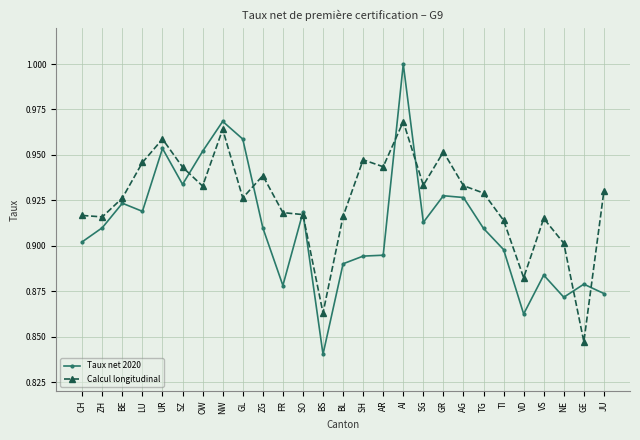

Count the Taux net 2020 values in the range 0 to 1.

27